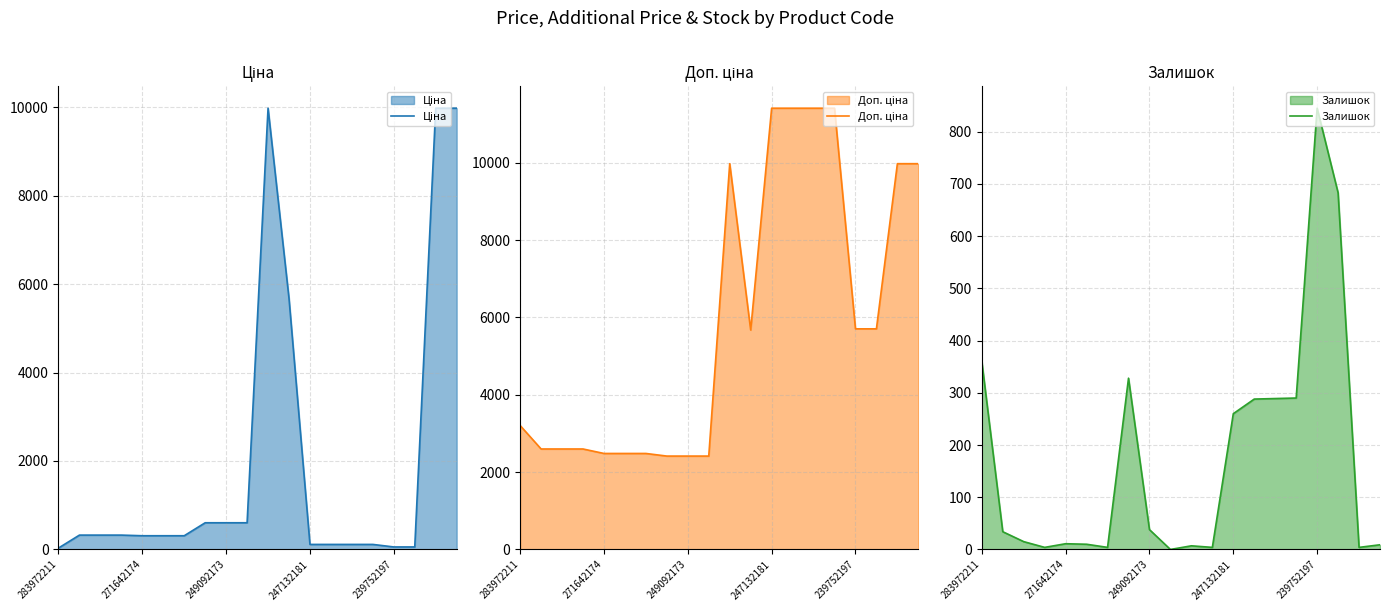

List the series in order of their peak value, highest first.

Доп. ціна, Ціна, Залишок